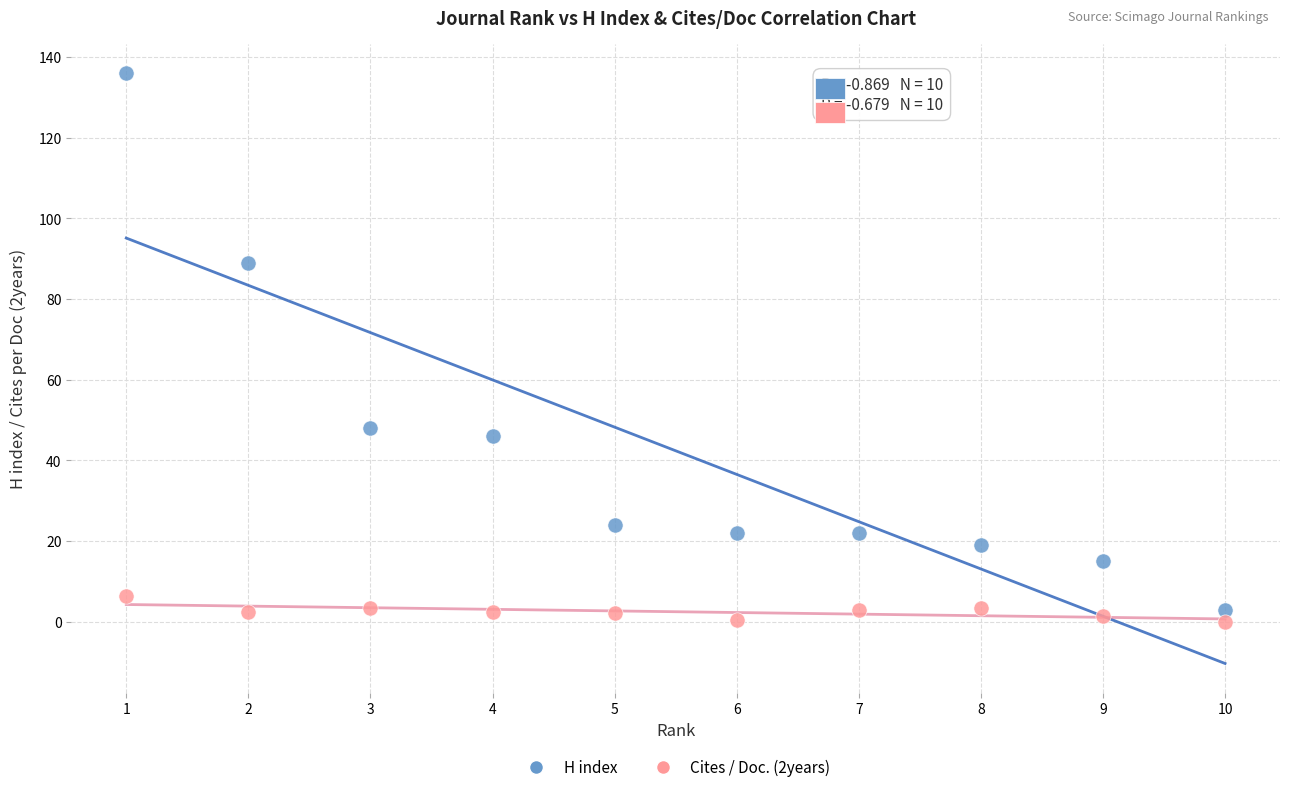

What is the X range (max minus min) for the scatter plot?

9.0